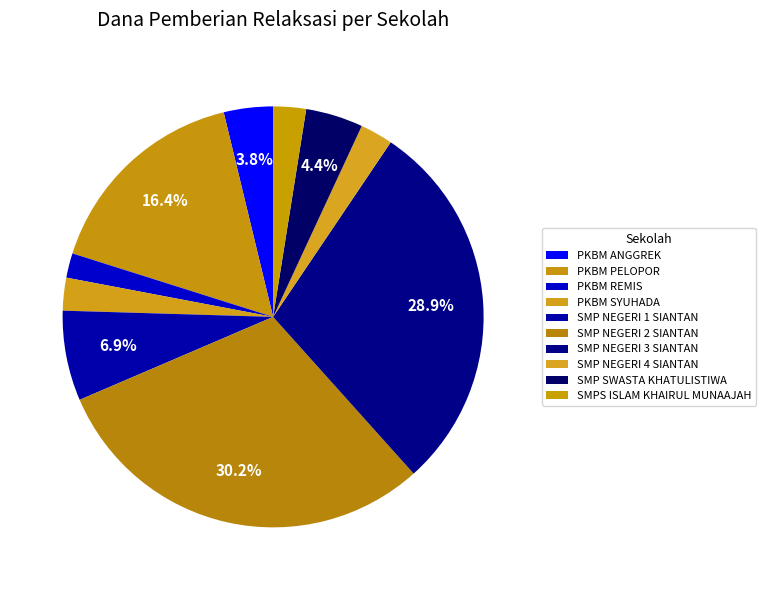

Does SMP SWASTA KHATULISTIWA represent more than half of the total?

No